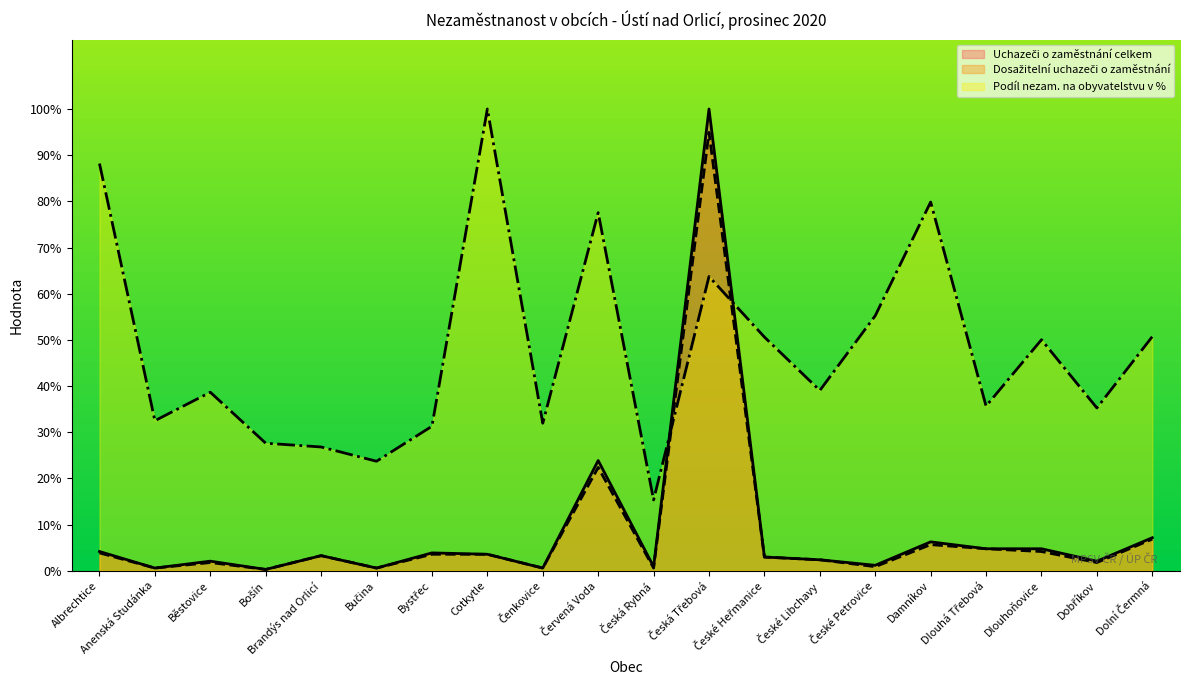

Does the chart display data point markers on the line(s)?

No